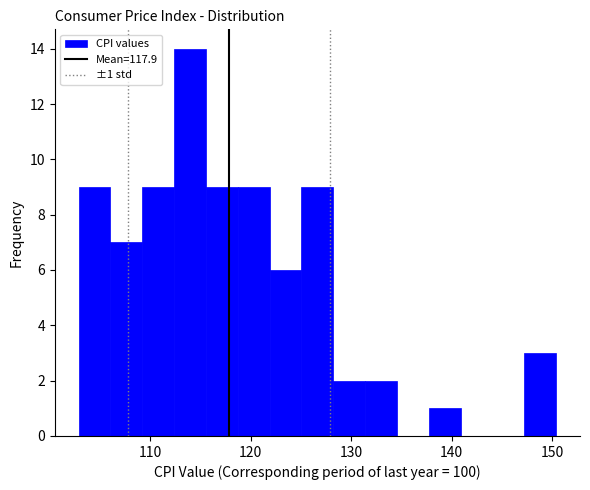

Around what value on the x-axis is the tallest bar? Give the approximate position of its centre, as read against the axis.

114